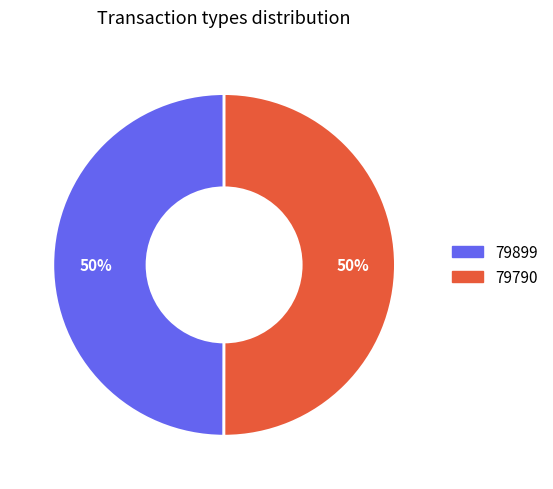

To the nearest percent, what is the average slice percentage?

50%